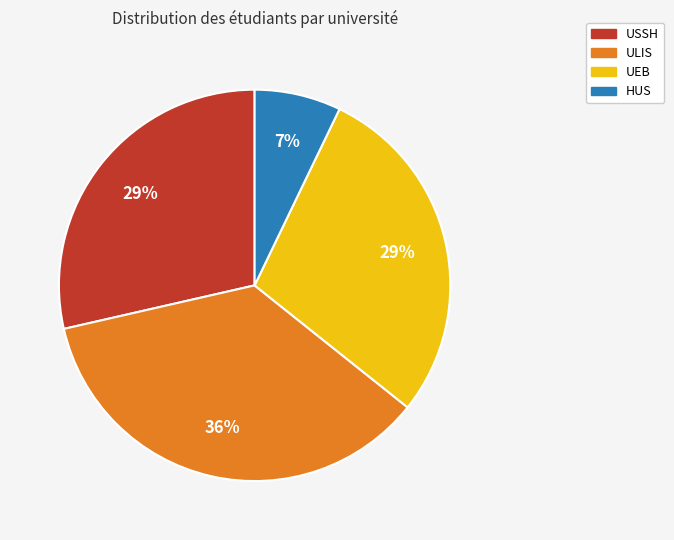

Which category has the smallest portion of the pie?

HUS